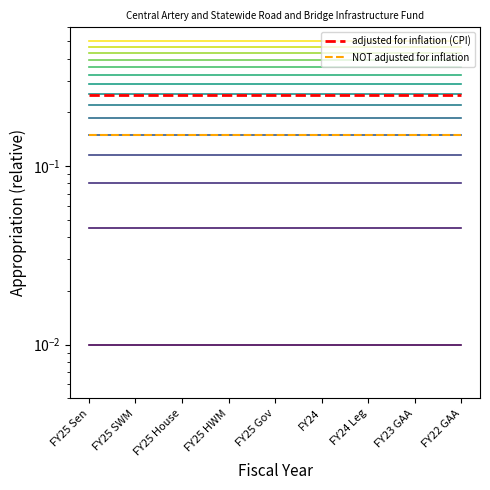

At which label does adjusted for inflation (CPI) reach its peak?

FY25 Sen